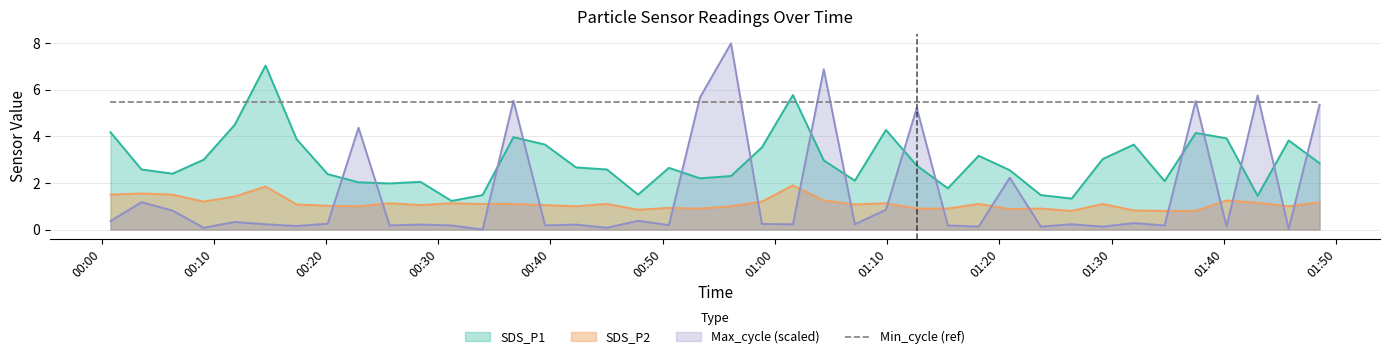

Which series has the widest spread of values?

Max_cycle (scaled)